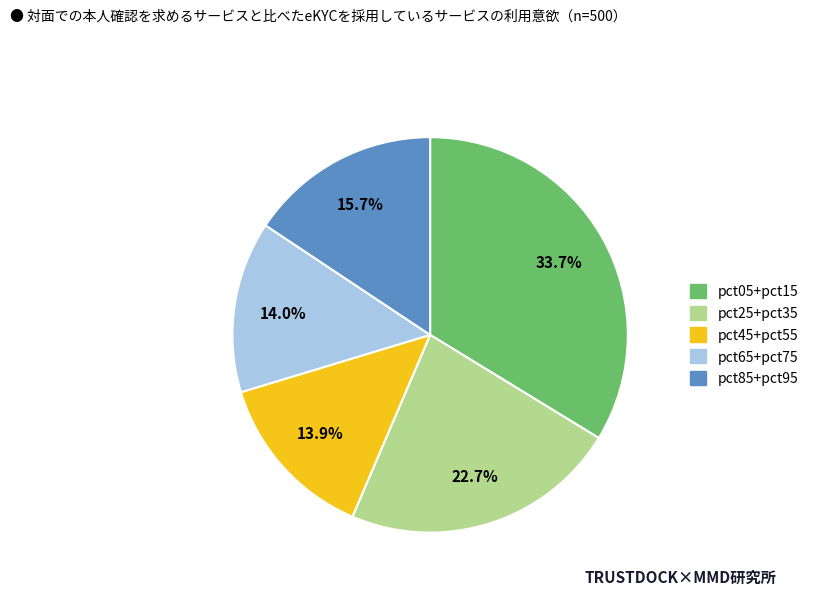

Does any single category account for the majority?

No